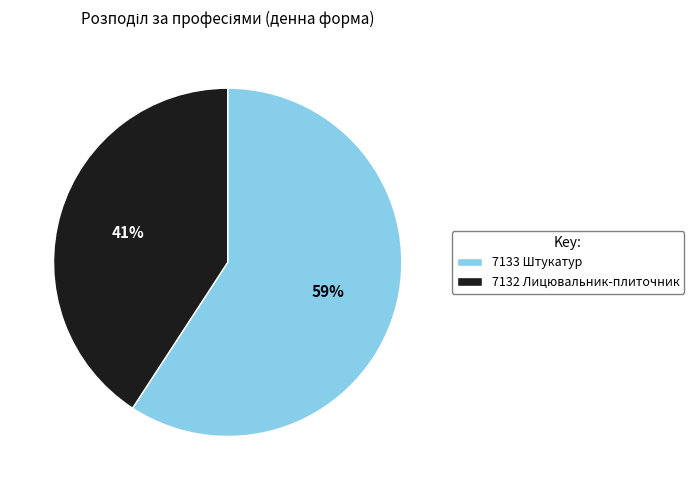

Combined, do 7132 Лицювальник-плиточник and 7133 Штукатур account for over 50%?

Yes